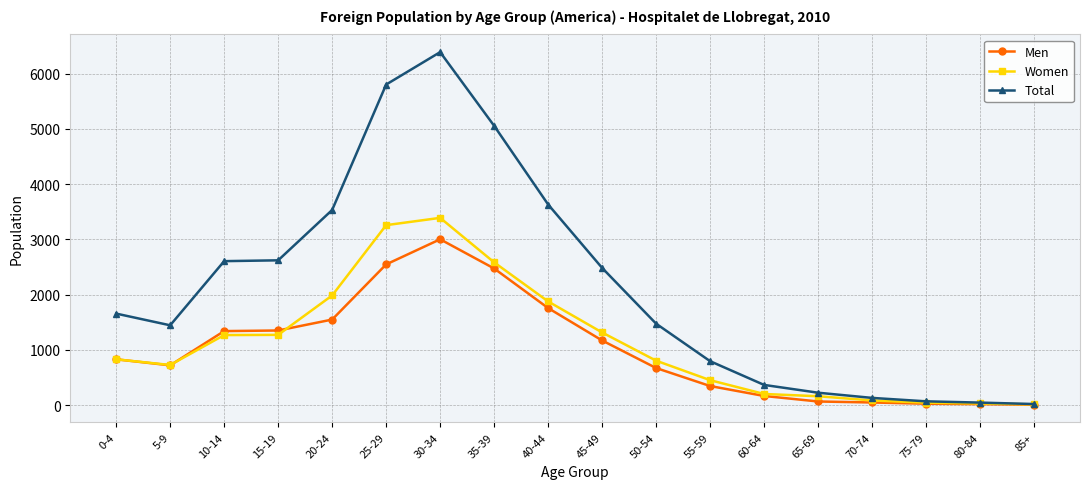

What is the sum of all Women values?

20276